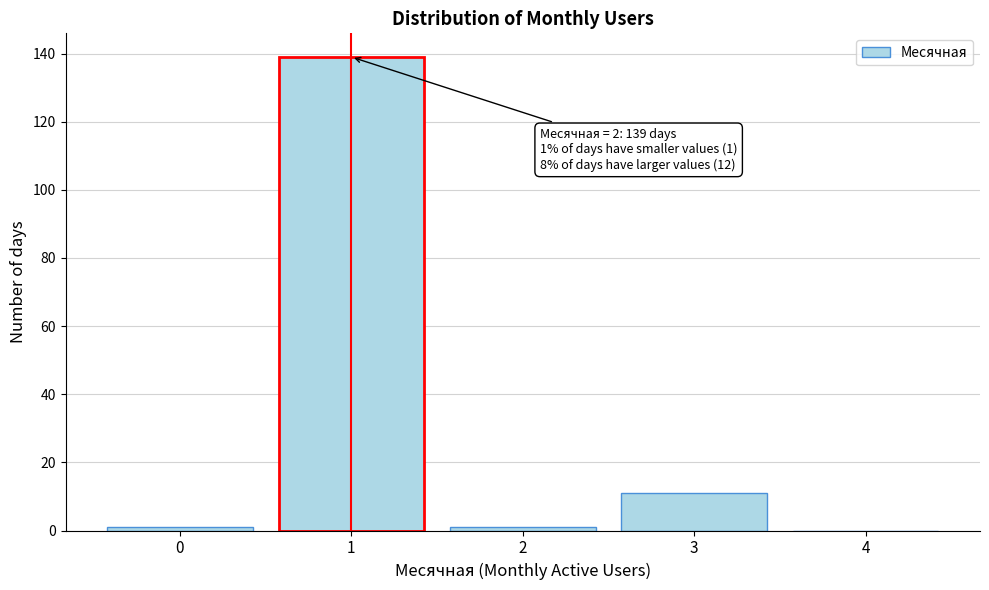

Reading left to right, extract all data points from this chart.

0=1	1=139	2=1	3=11	4=0